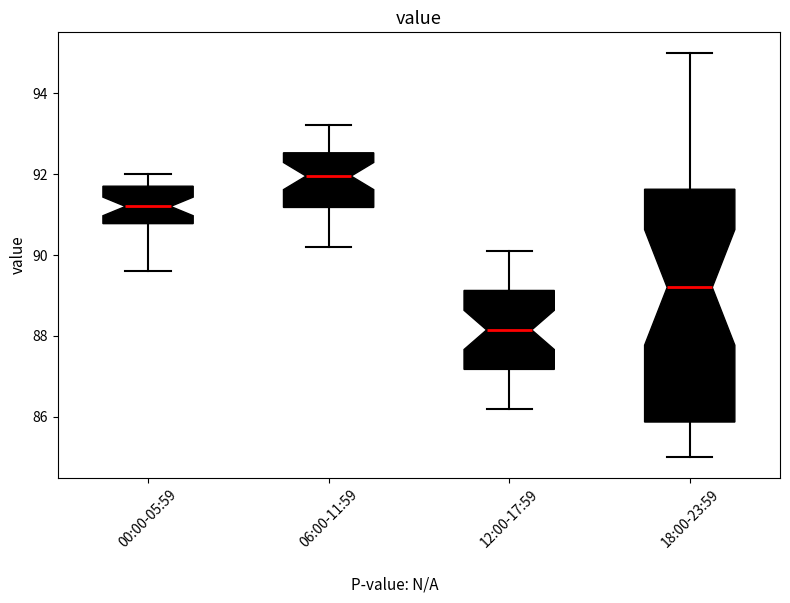

Where is the lower edge of the box for 00:00-05:59 on the y-axis? The values are not printed on the chart, so give them approximately, as read against the axis.

90.8